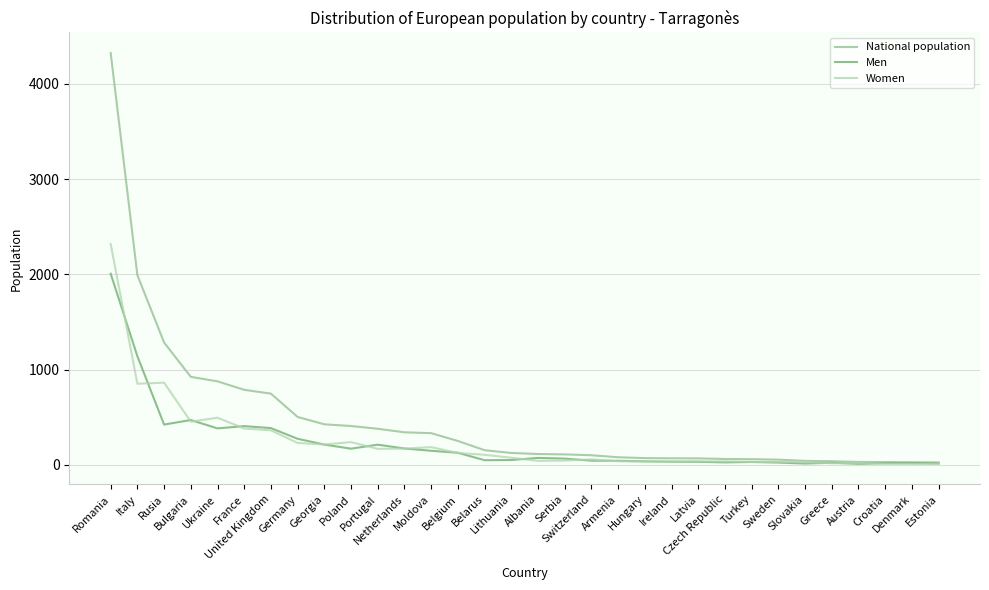

What is the minimum value shown in the chart?

10